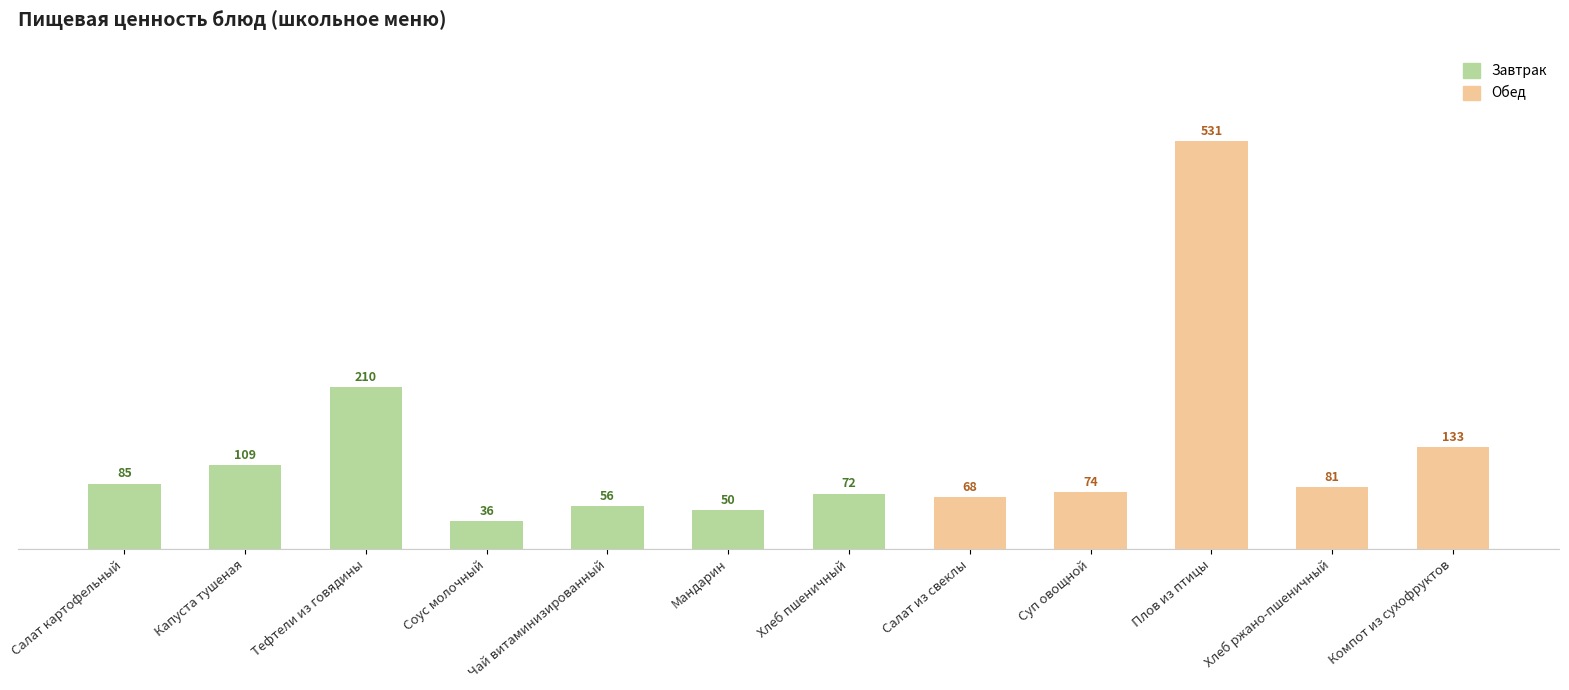

The value at Суп овощной is 126. True or false?

False